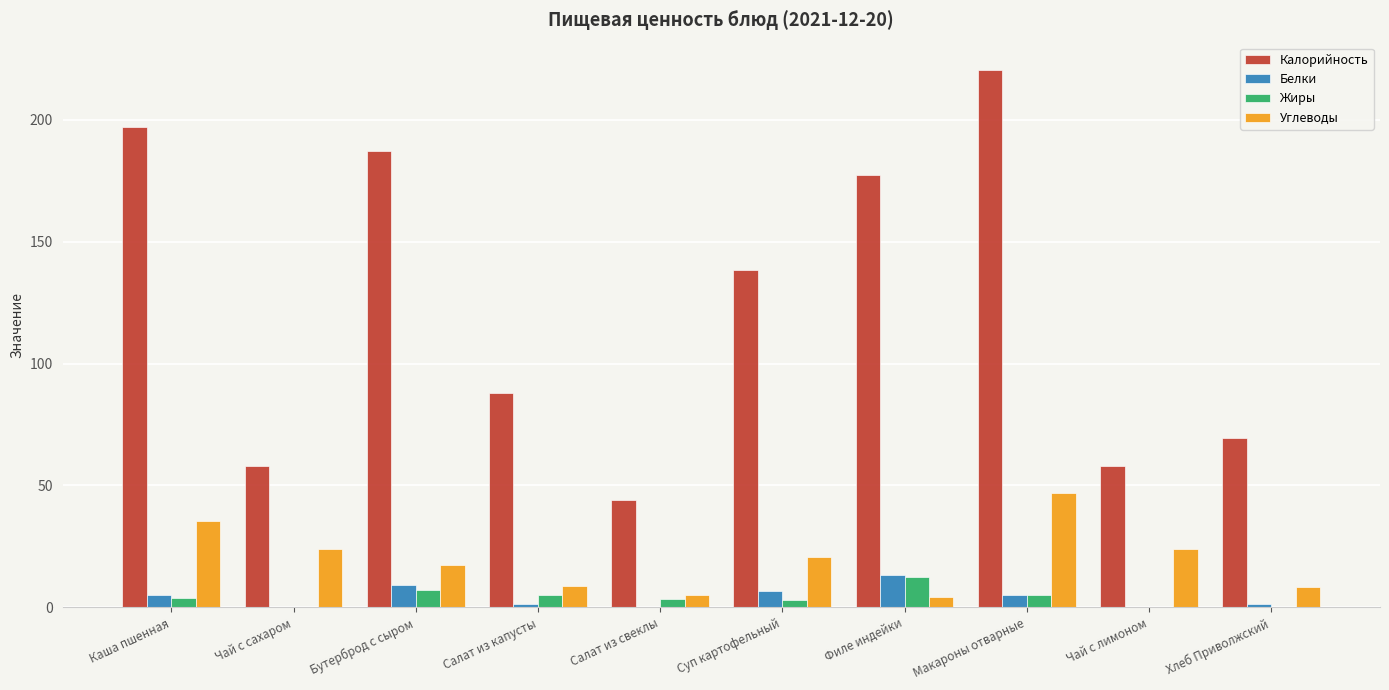

What is the total value across all series at Хлеб Приволжский?

79.4